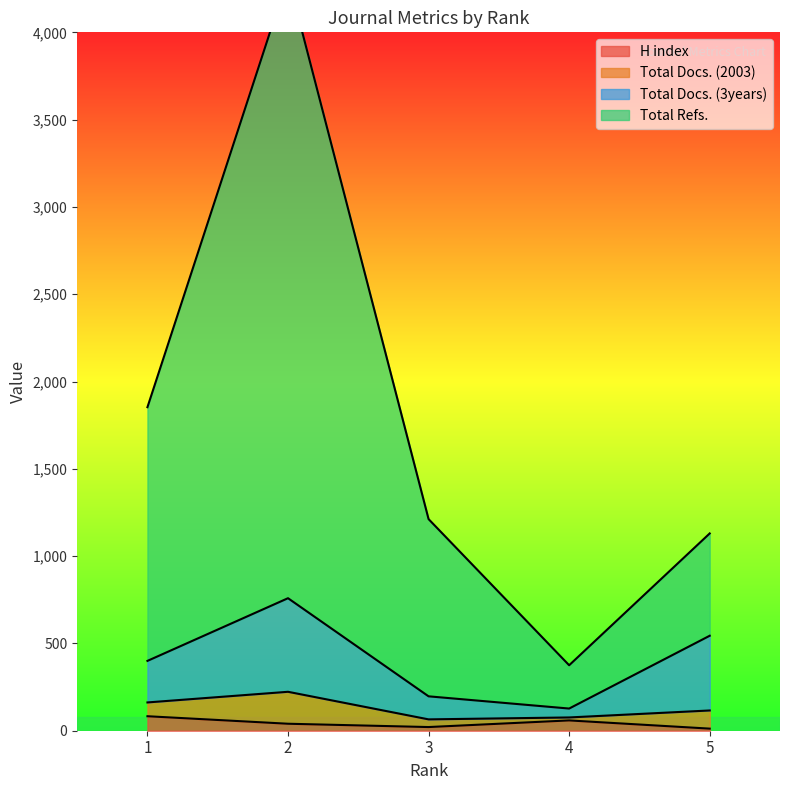

True or false: Total Docs. (2003) and Total Refs. intersect in this chart.

False